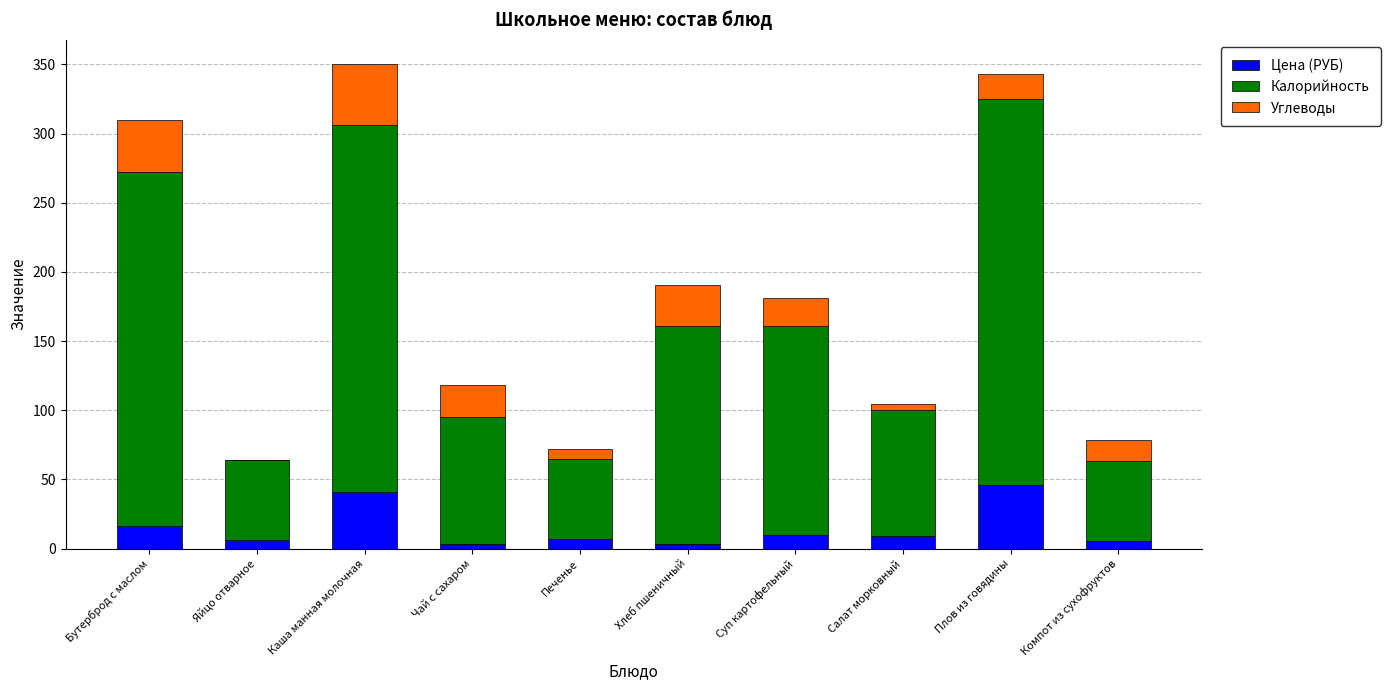

The Цена (РУБ) series shows 46.3 at Плов из говядины. True or false?

True